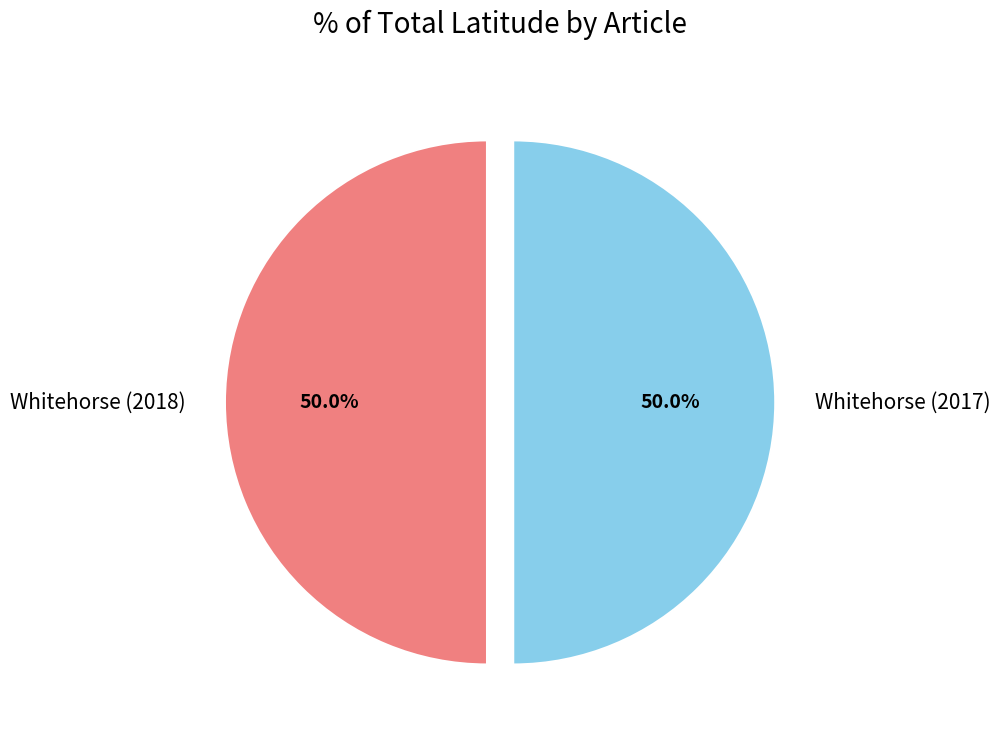

How much of the chart is everything except Whitehorse (2018)?

50.0%